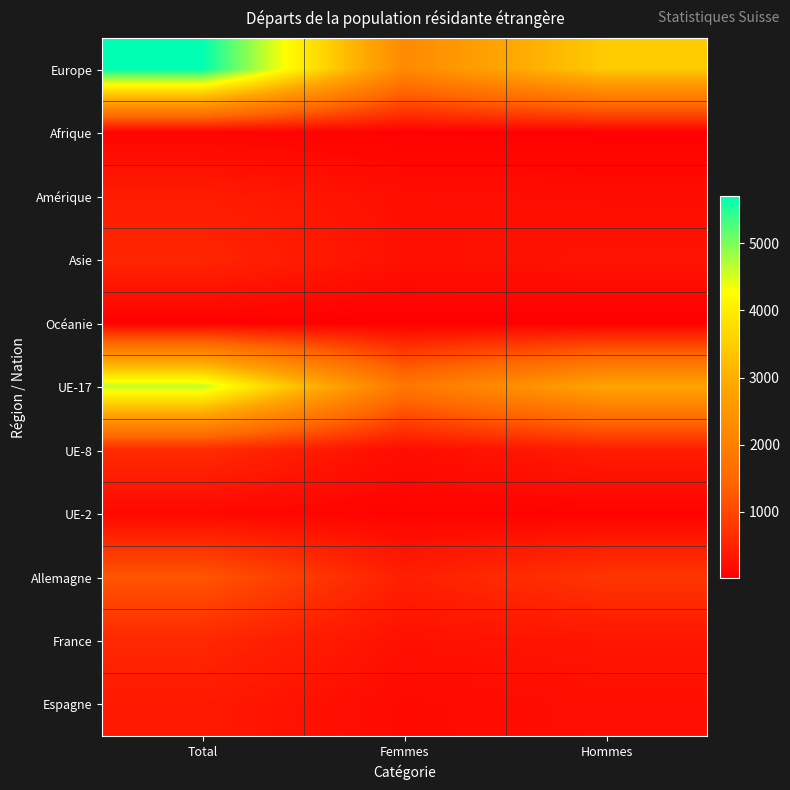

Count the number of data series in this chart.

11